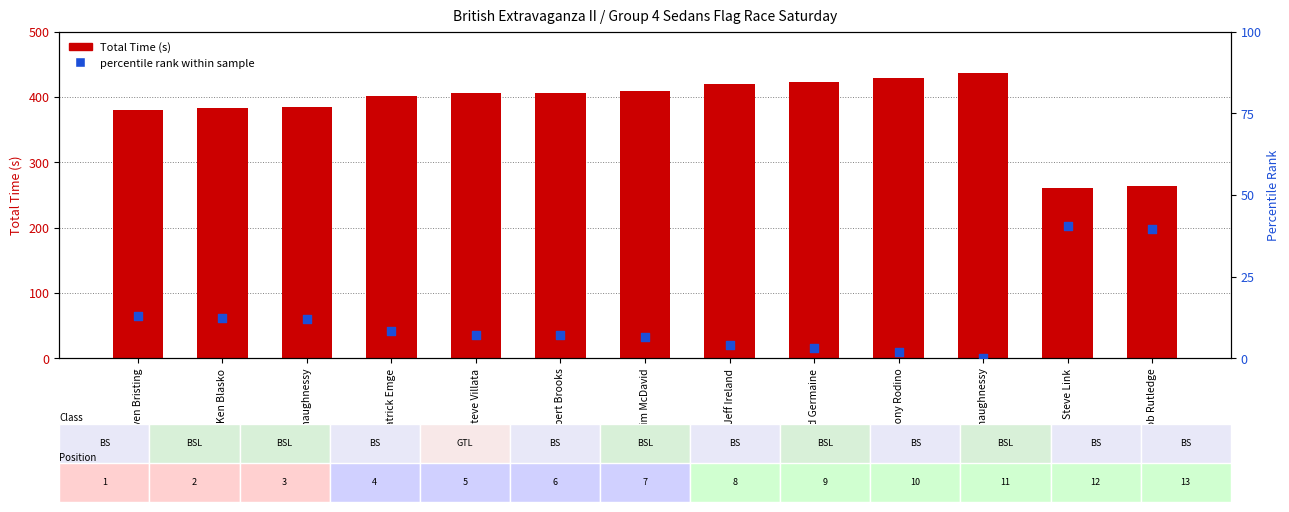

What are all the series names shown in the legend?

Total Time (s), percentile rank within sample